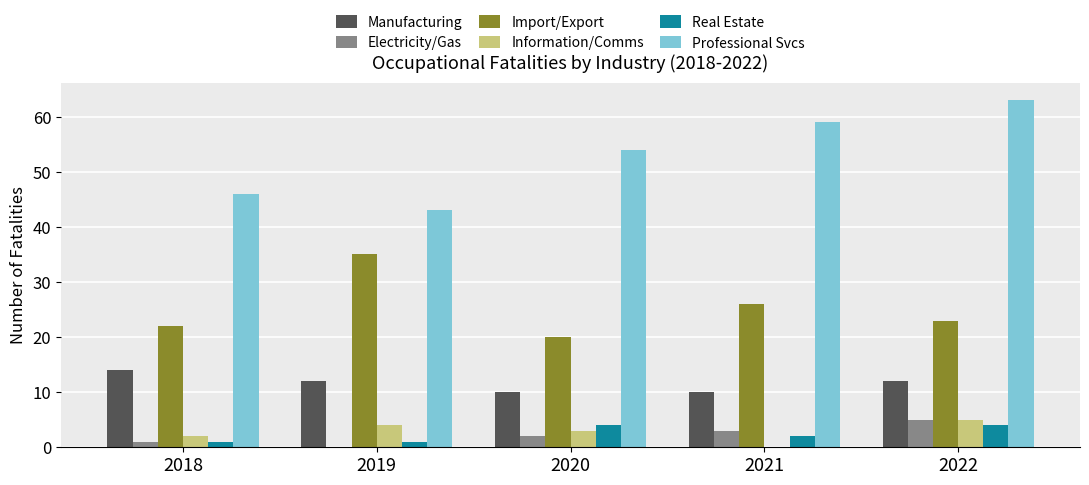

What is the difference between the Electricity/Gas values at 2022 and 2021?

2